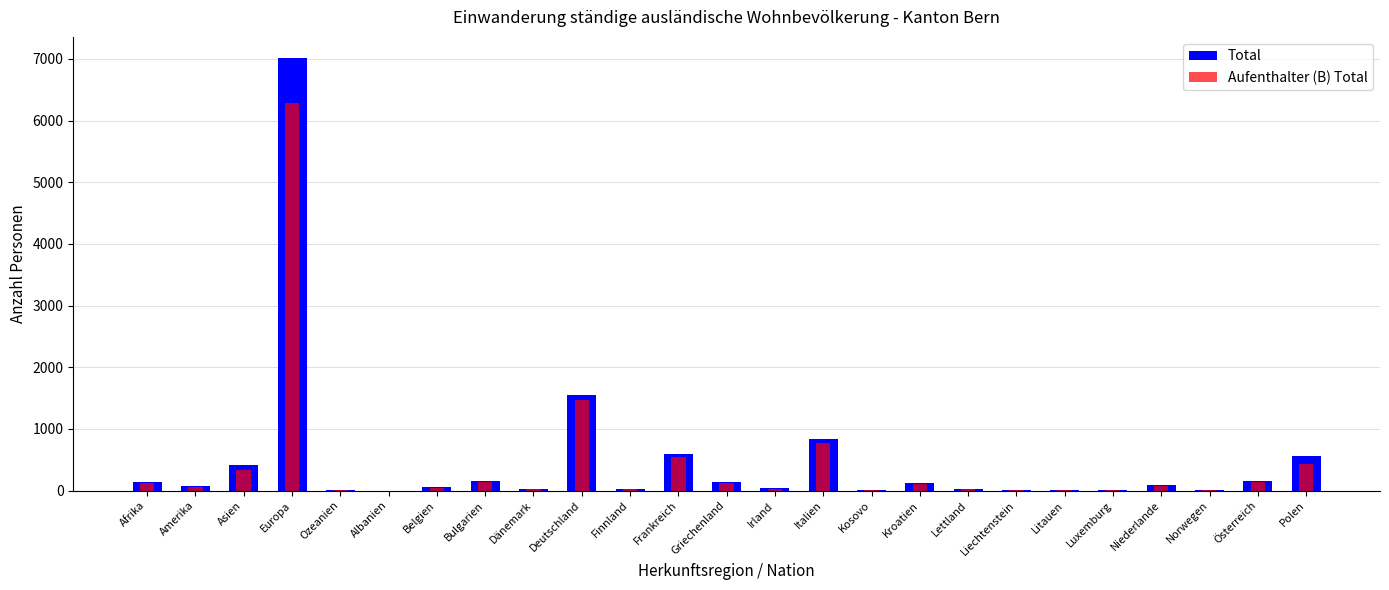

Which series has the widest spread of values?

Total